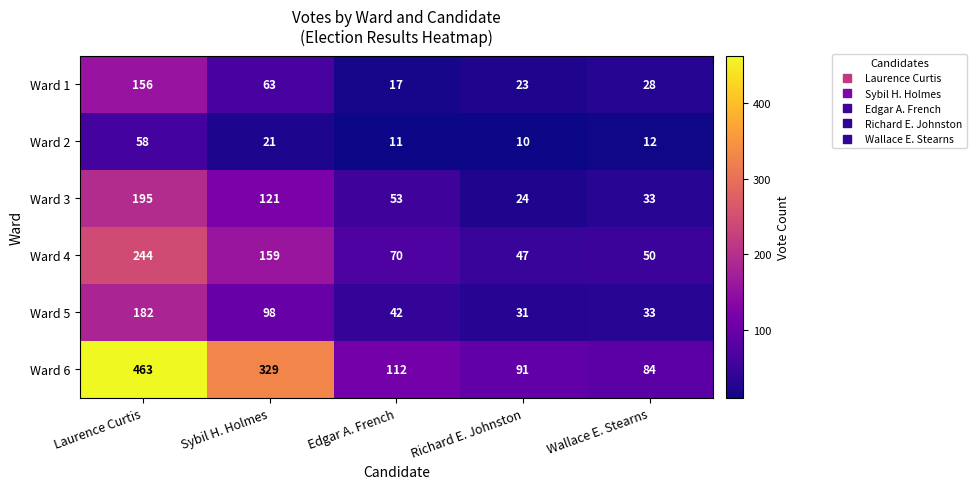

What is the total value across all series at Sybil H. Holmes?

791